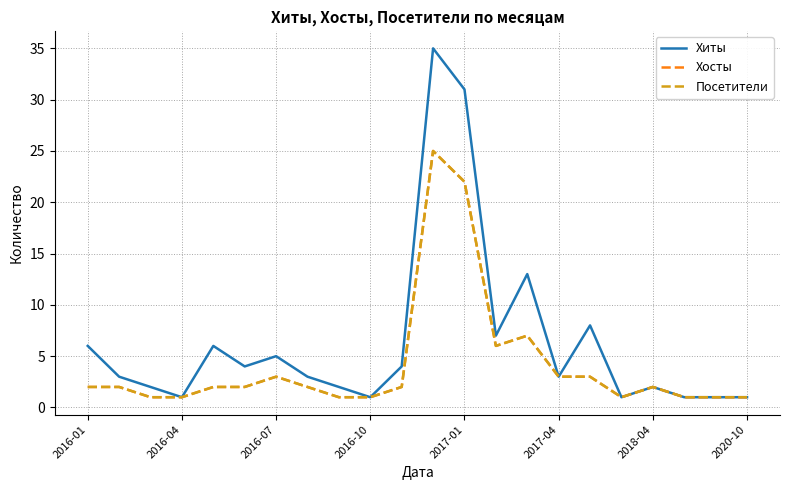

Which series has the widest spread of values?

Хиты